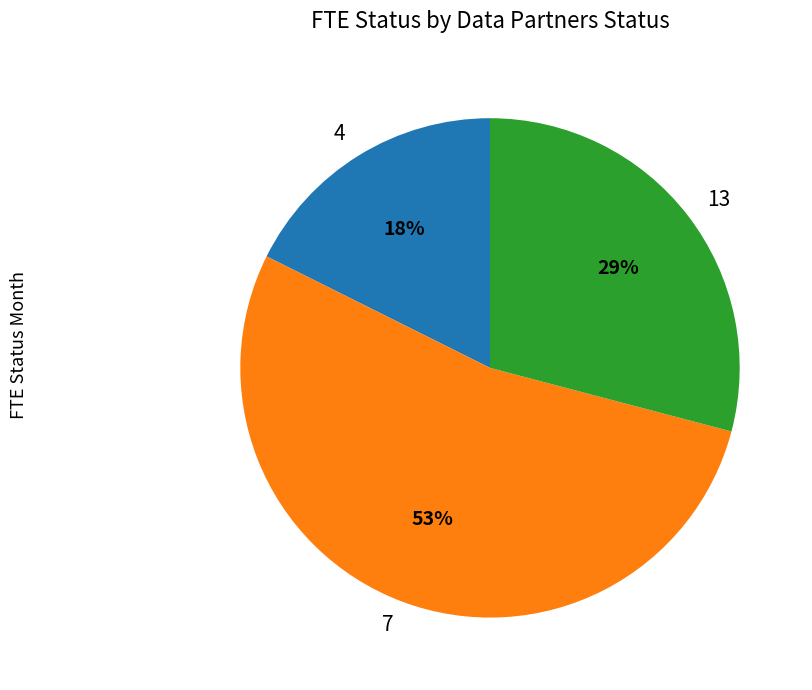

Is it true that 13 is 18% of the pie?

False